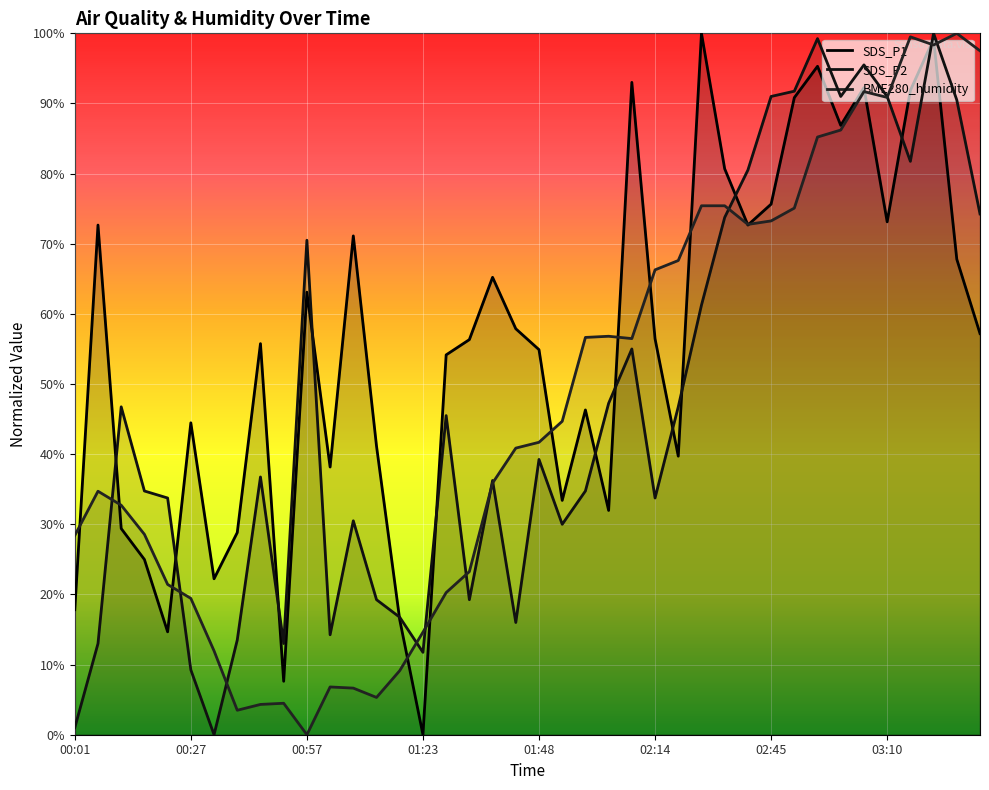

How many lines are shown in the chart?

3